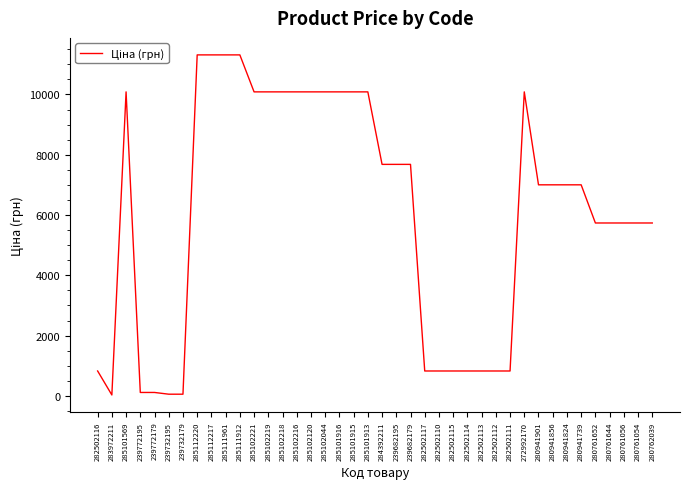

How many distinct data groups are displayed?

1